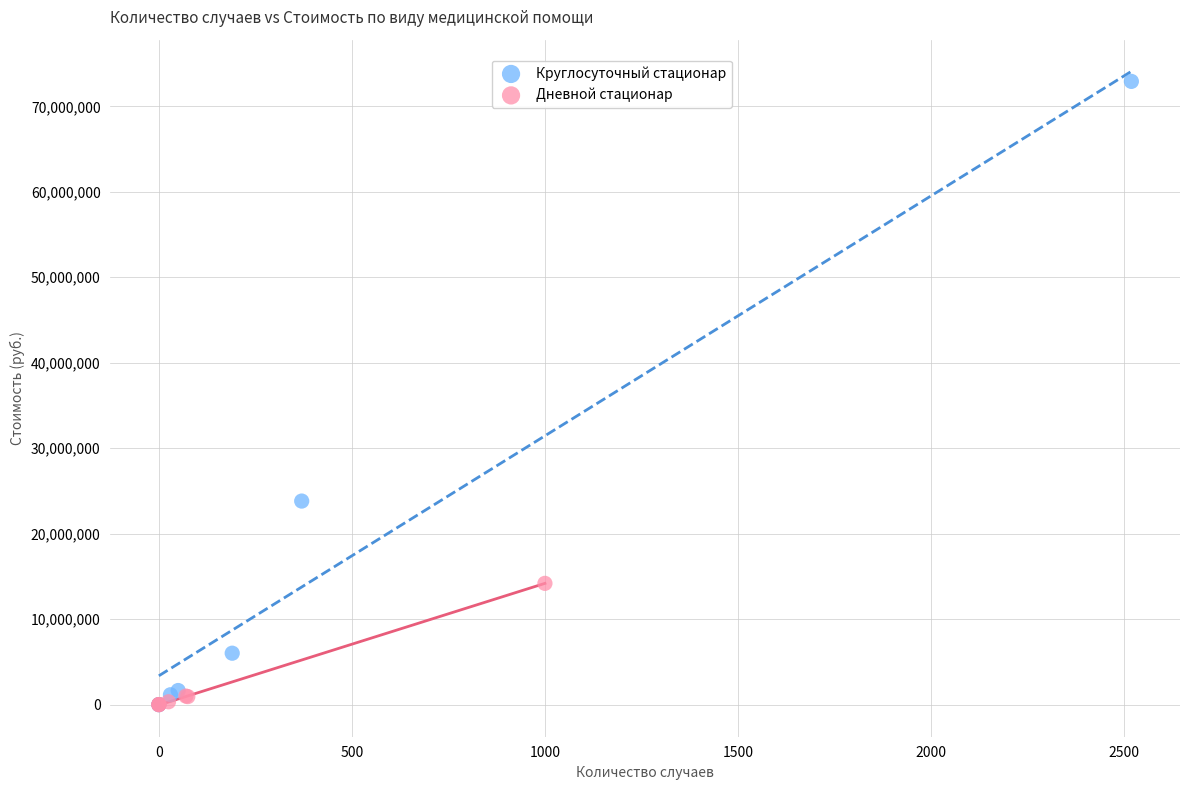

Which series has the largest Y range (max minus min)?

Круглосуточный стационар